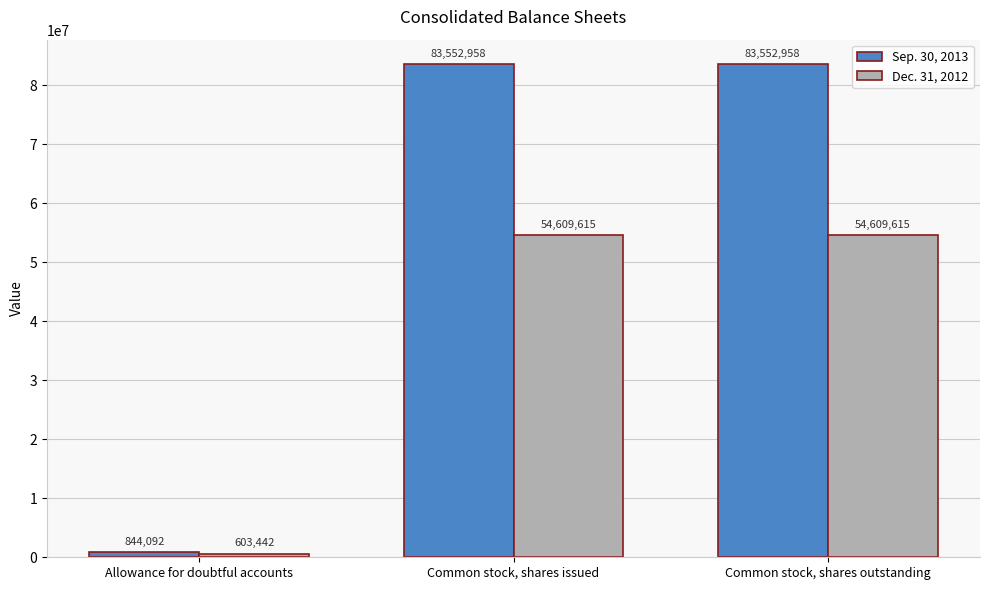

What is the smallest value displayed?

603442